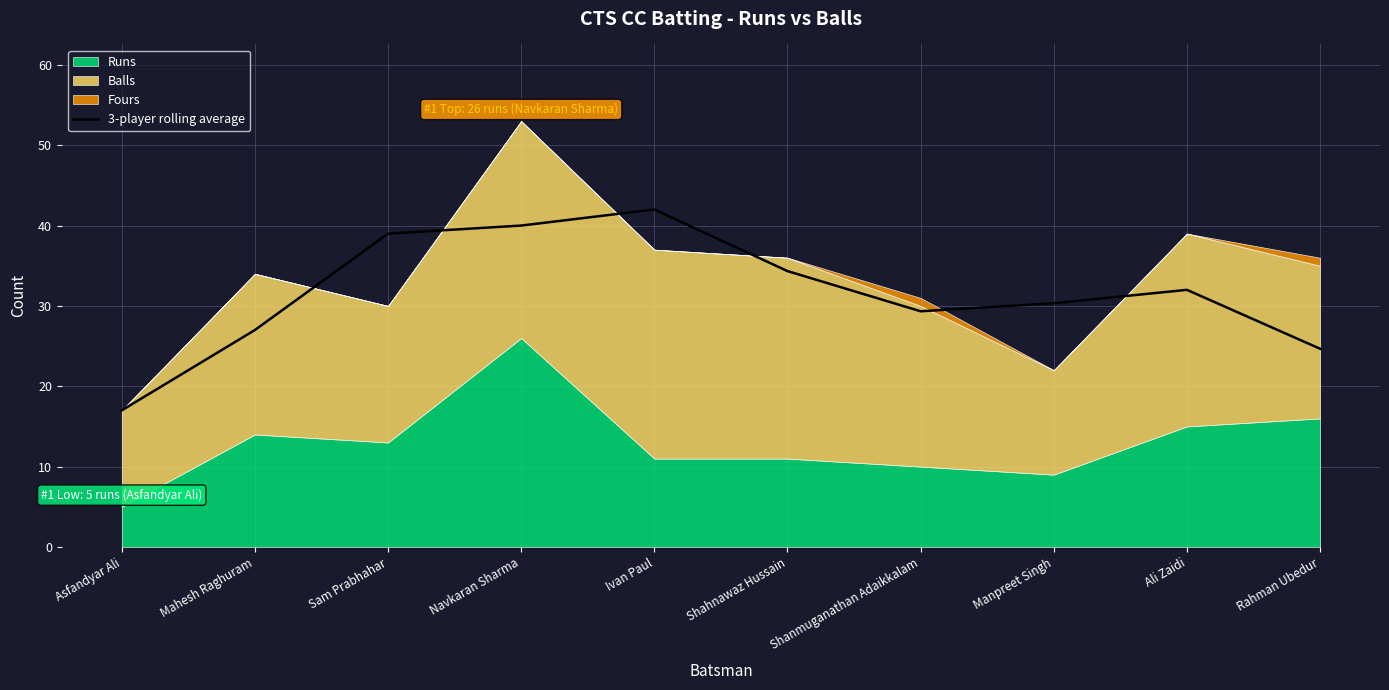

The value at Mahesh Raghuram is 14.4. True or false?

False